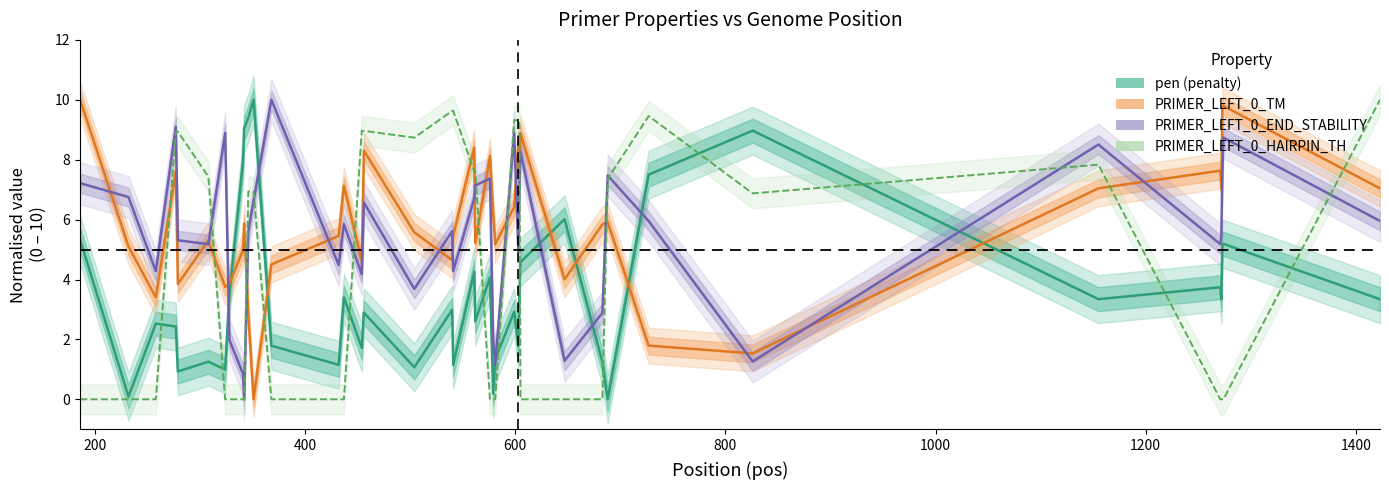

List the series in order of their peak value, lowest first.

pen (penalty), PRIMER_LEFT_0_TM, PRIMER_LEFT_0_END_STABILITY, PRIMER_LEFT_0_HAIRPIN_TH